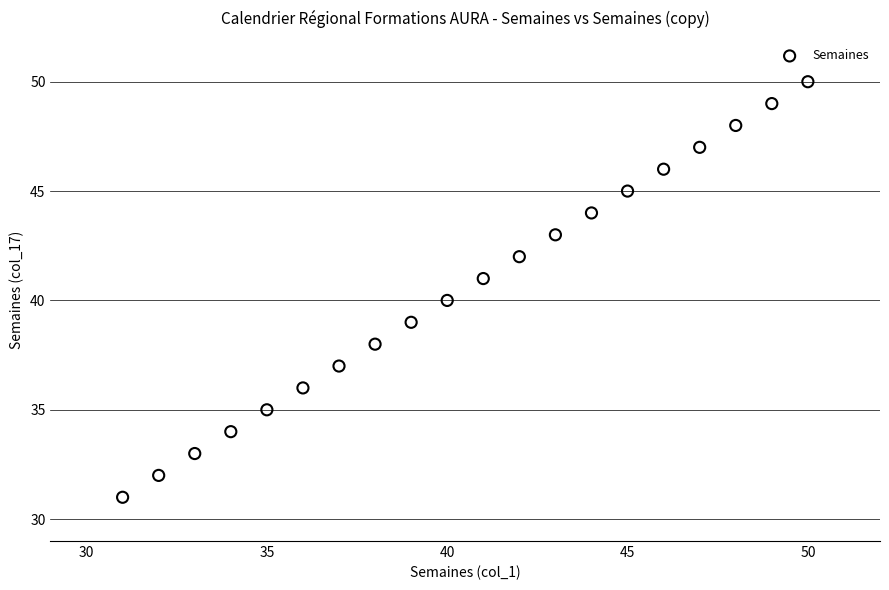

What is the range of Y values (max minus min)?

19